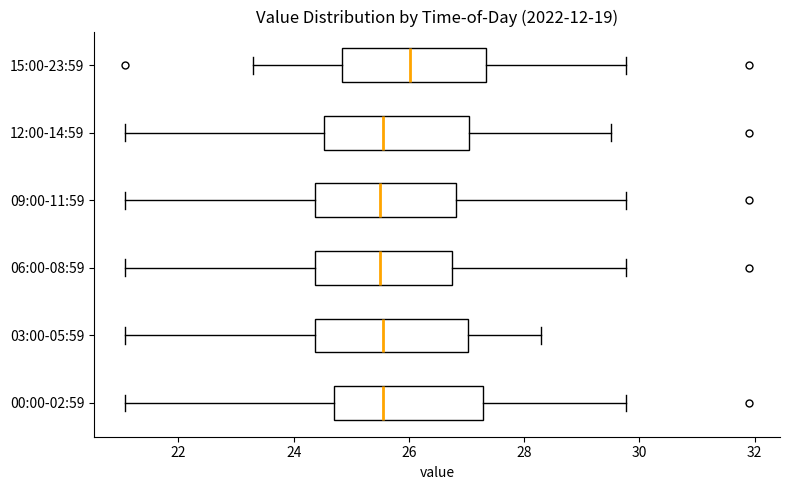

Where is the left edge of the box for 15:00-23:59 on the x-axis? The values are not printed on the chart, so give them approximately, as read against the axis.

24.8